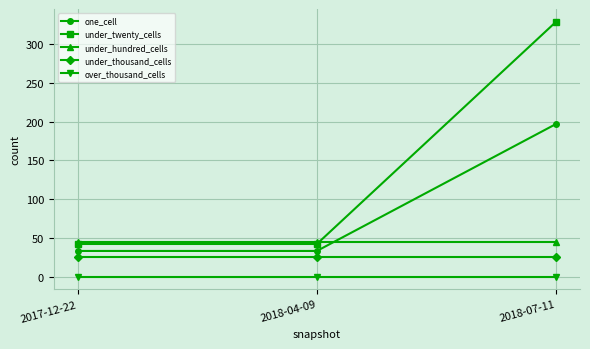

Which series changed the most between 2017-12-22 and 2018-07-11?

under_twenty_cells